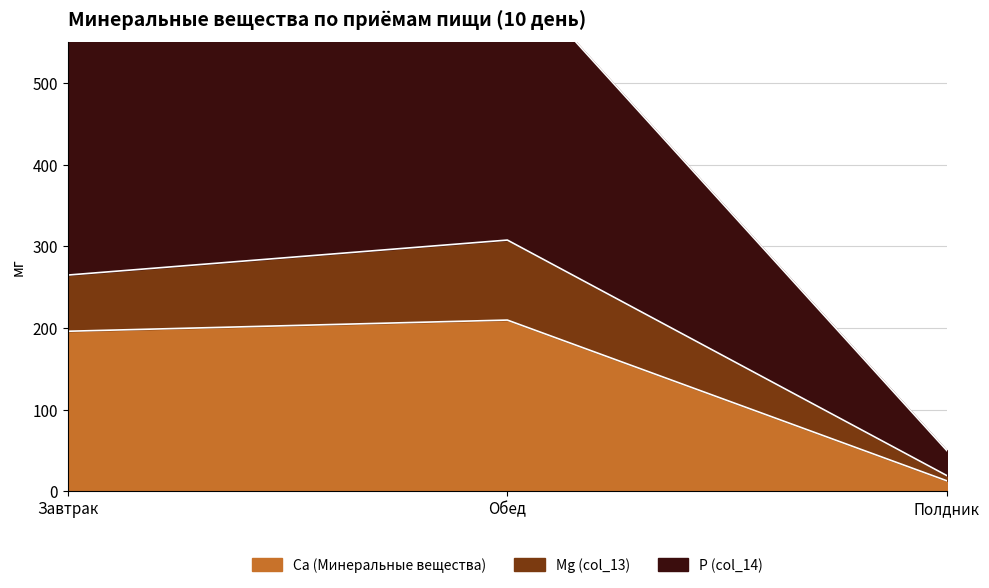

What is the label of the 2nd point from the right?

Обед